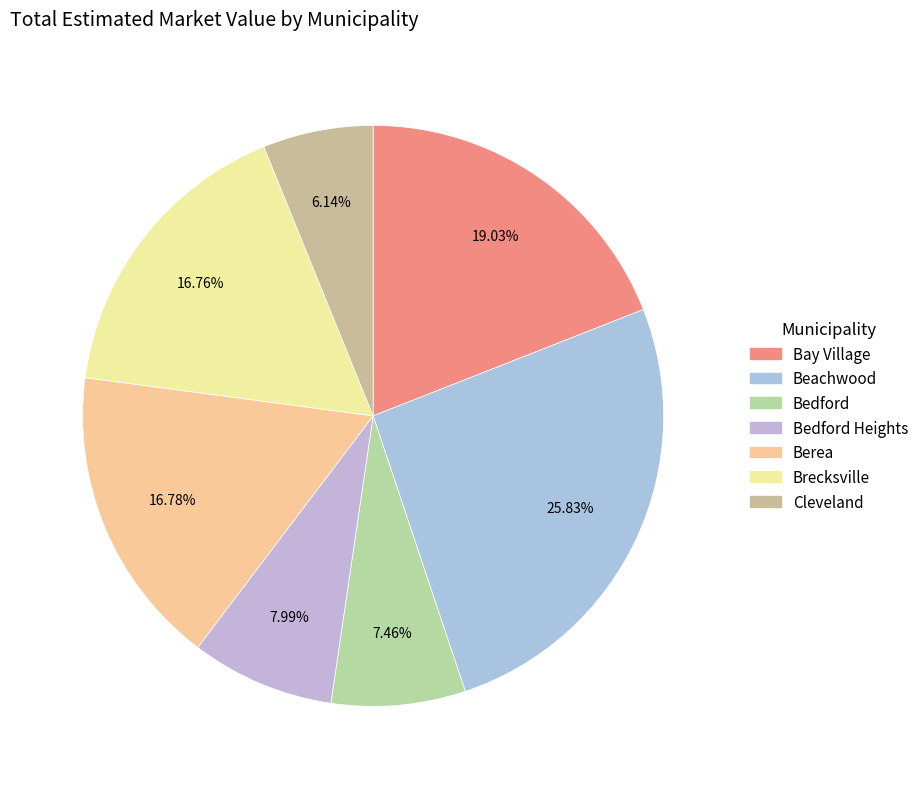

How many segments does this pie chart have?

7